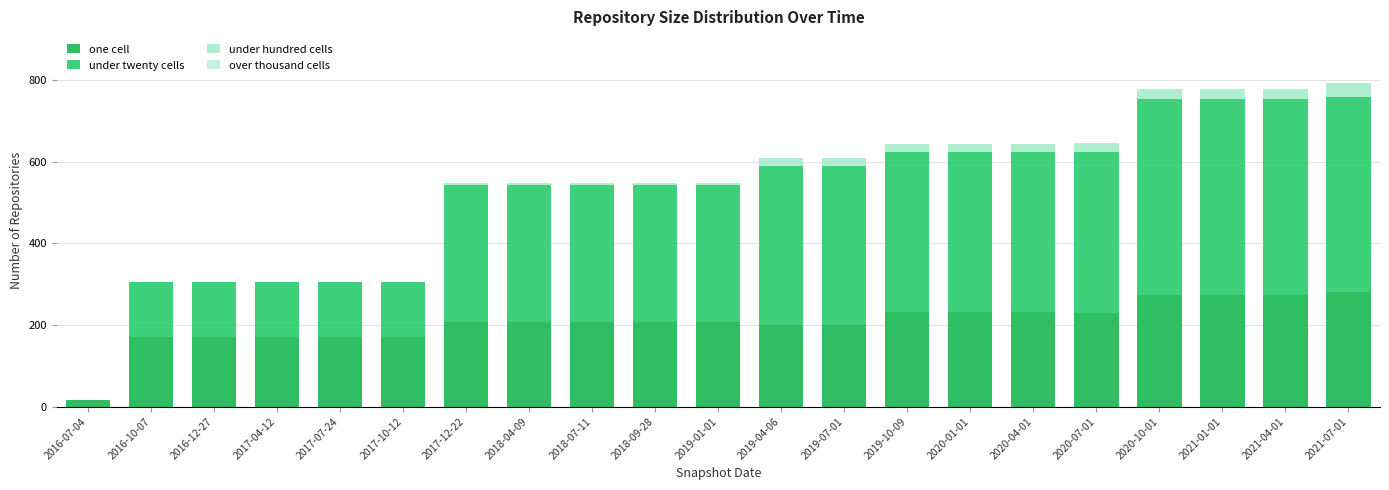

What is the value of the one cell bar at the 21st from the left?

282